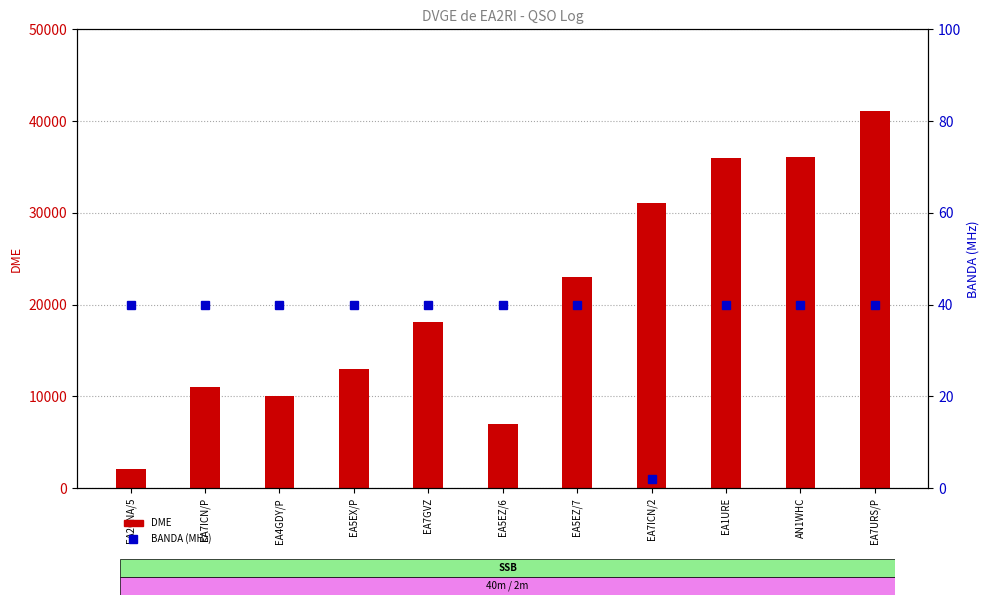

Is it true that BANDA equals 18 at EA5EZ/6?

False